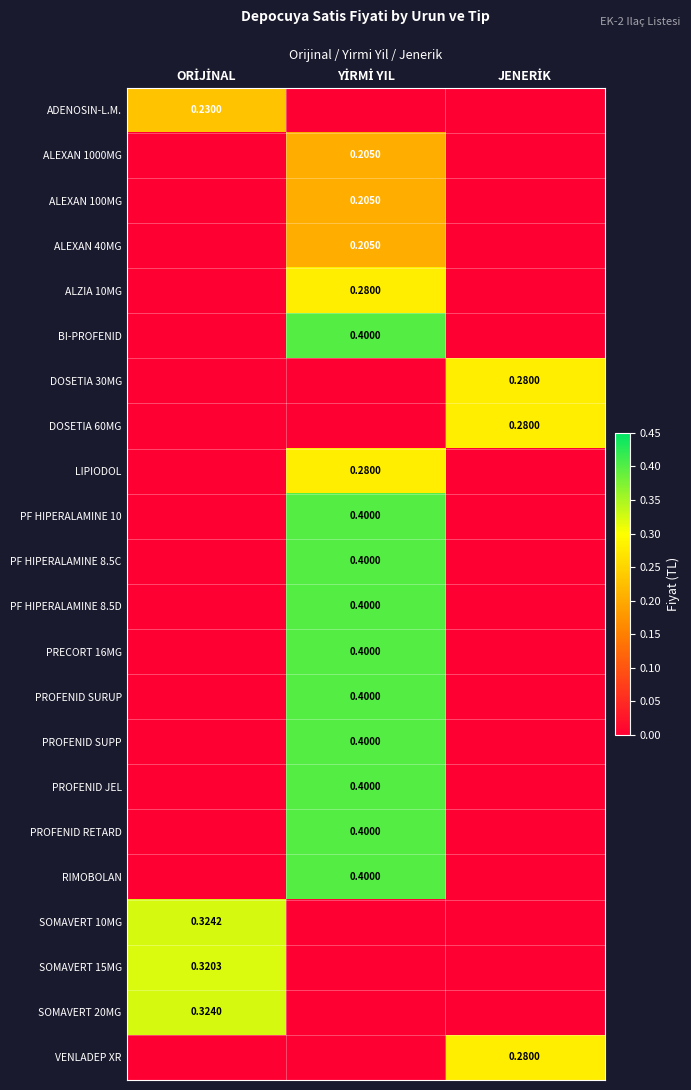

The value of PROFENID SUPP at YİRMİ YIL is 0.7. True or false?

False